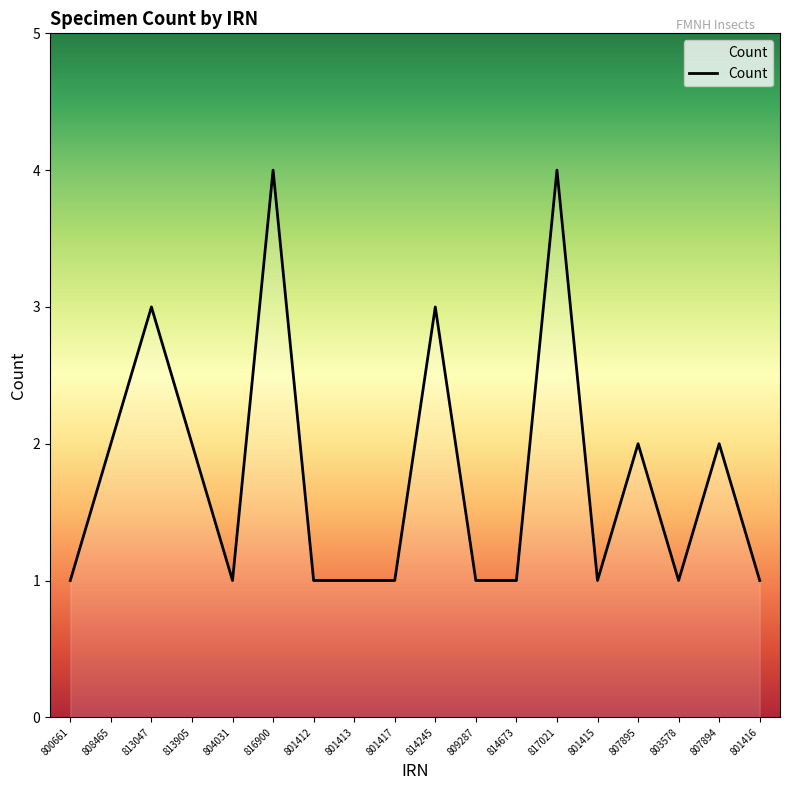

What is the maximum value shown in the chart?

4